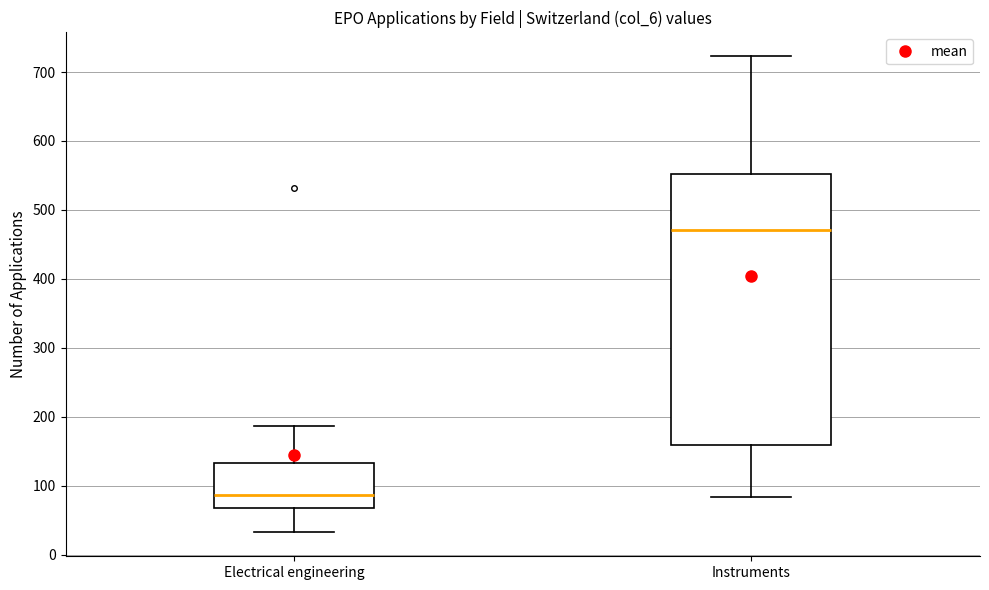

Which box is the tallest, from its lower edge to its upper edge?

Instruments